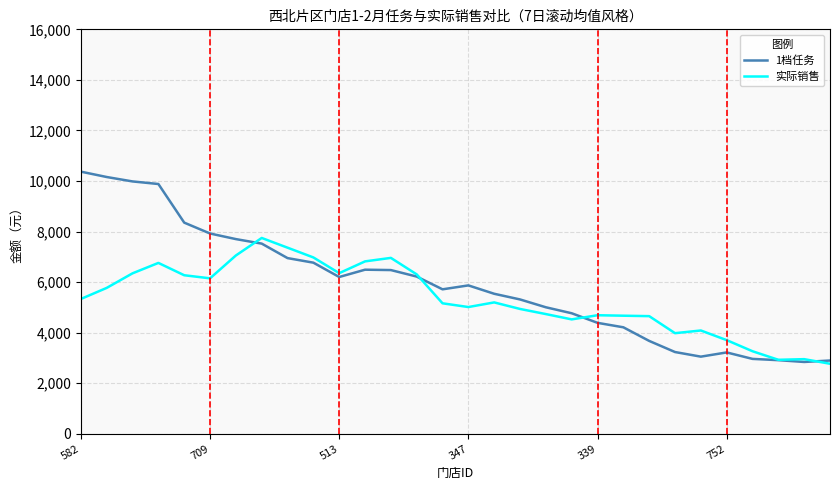

Rank the series by their maximum value, from lowest to highest.

实际销售, 1档任务